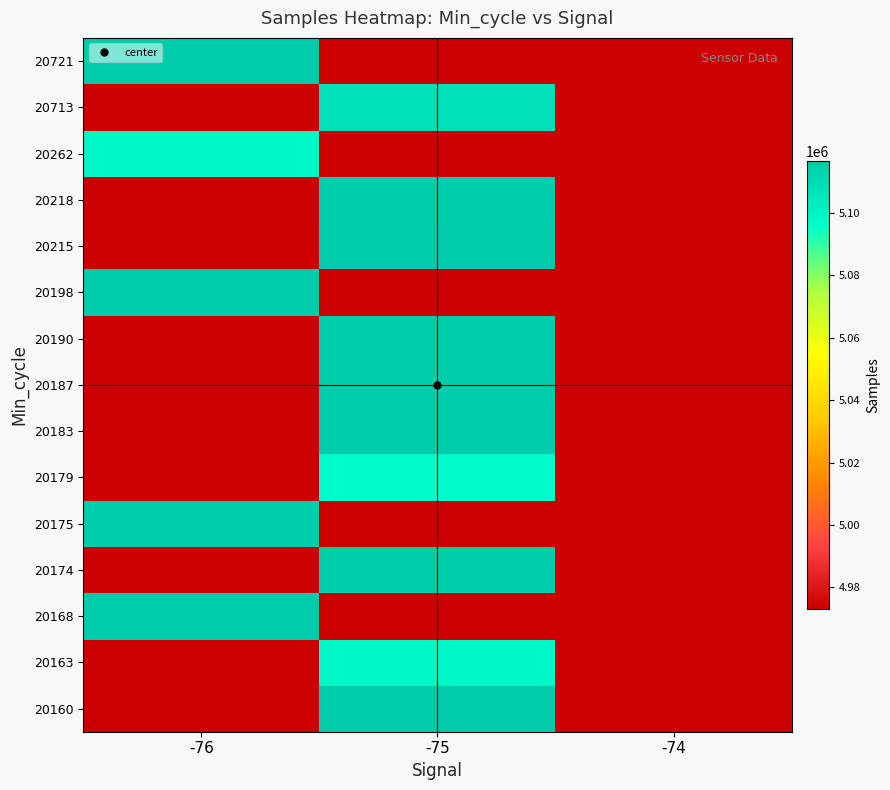

Between -76 and -75, which is larger?

-75